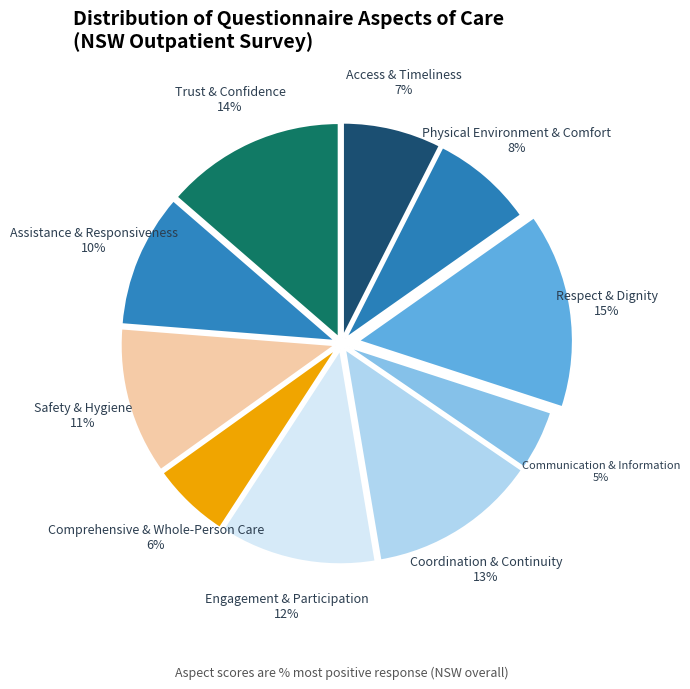

What is the smallest slice in the pie chart?

Communication & Information